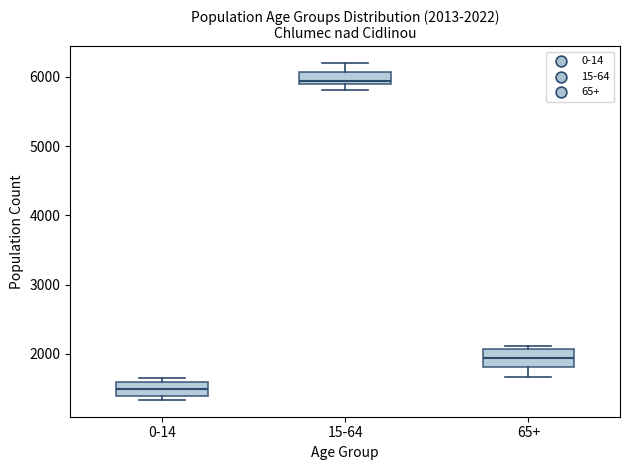

Which box has the highest median line?

15-64